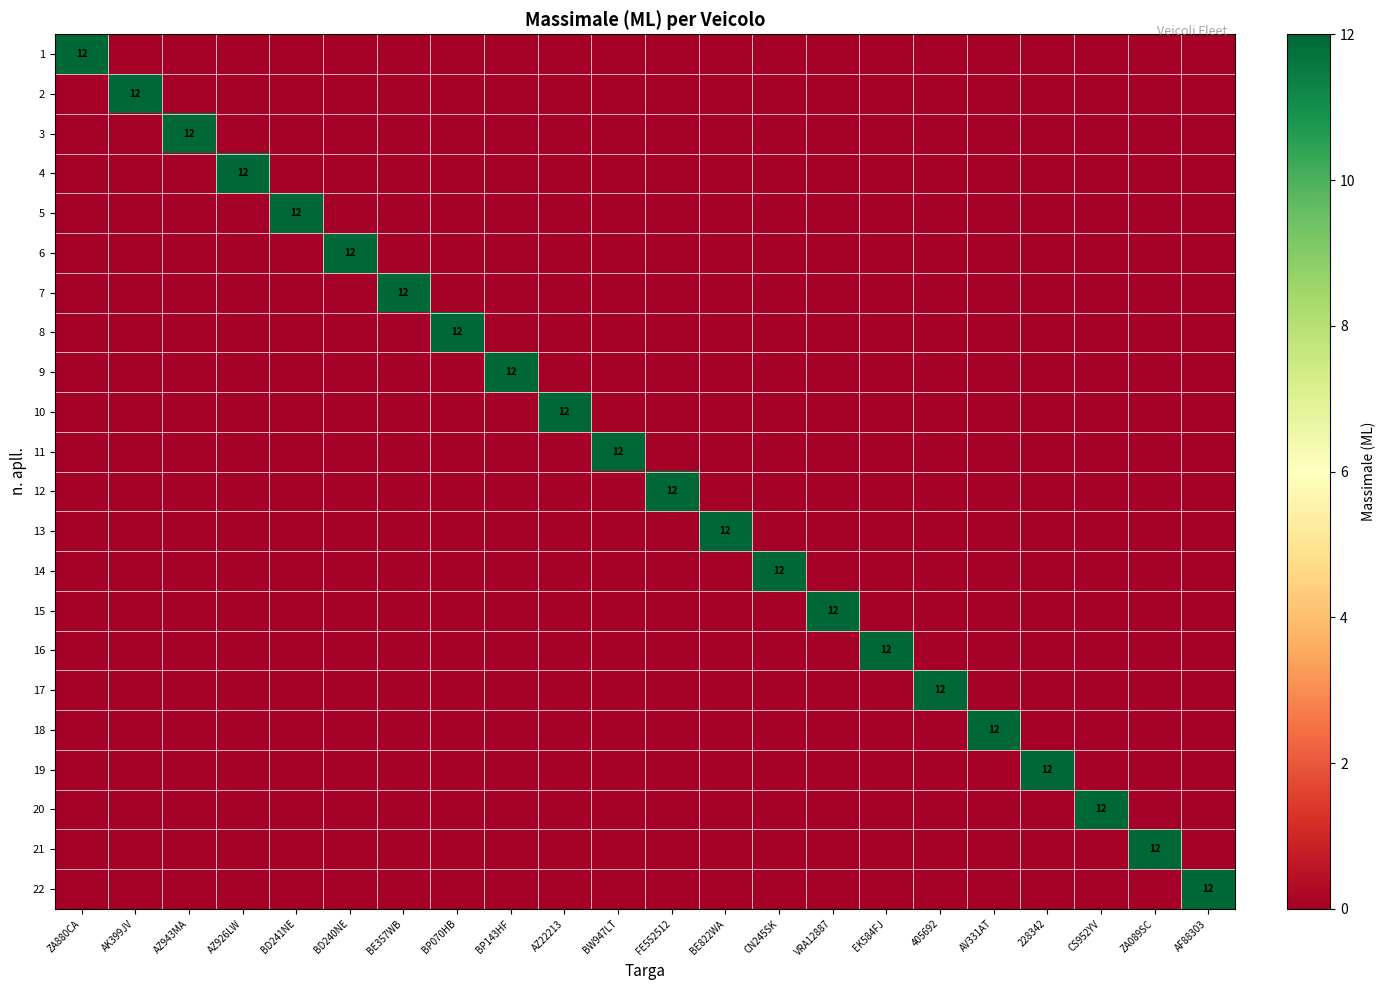

Is it true that 6 equals 12 at BD240NE?

True